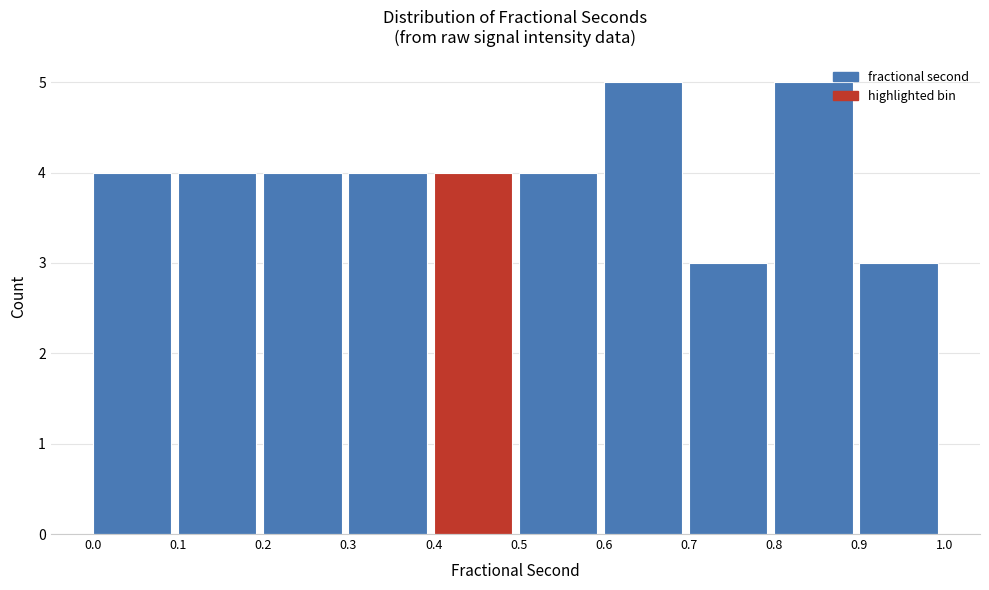

Reading left to right, list every bar in this chart as the range it spans on the x-axis followed by its height. The values are not printed on the chart, so give them approximately, as read against the axis.

0.0 to 0.1: 4
0.1 to 0.2: 4
0.2 to 0.3: 4
0.3 to 0.4: 4
0.4 to 0.5: 4
0.5 to 0.6: 4
0.6 to 0.7: 5
0.7 to 0.8: 3
0.8 to 0.9: 5
0.9 to 1.0: 3